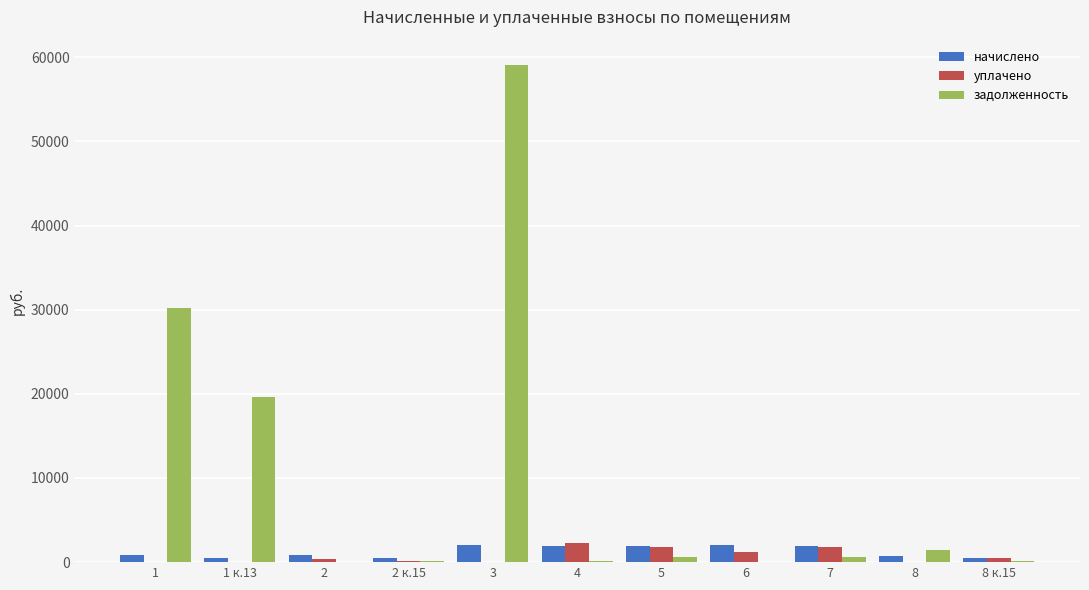

The value of задолженность at 1 is 21136.3. True or false?

False